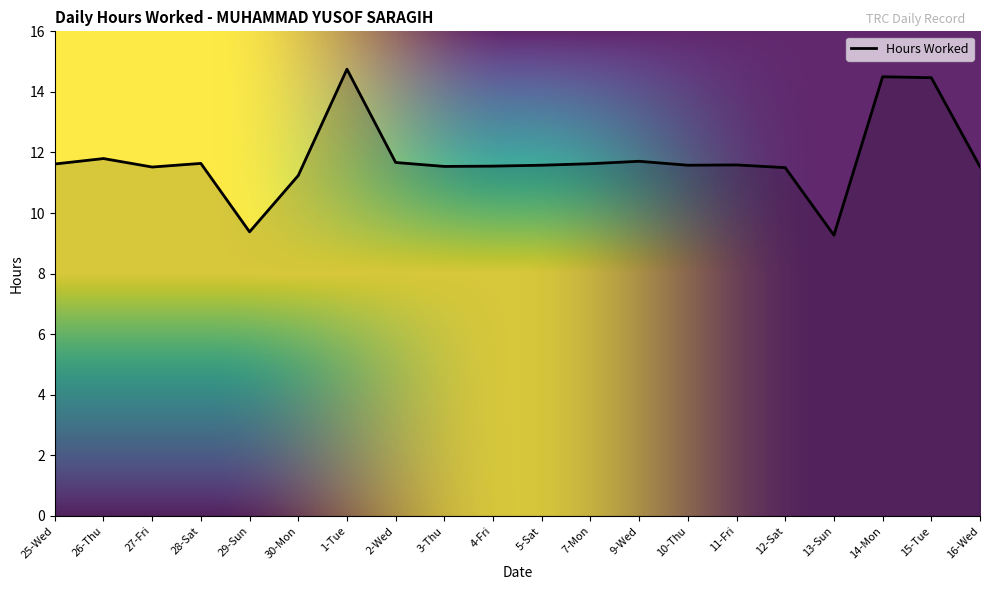

At which label does the data first exceed 11?

25-Wed